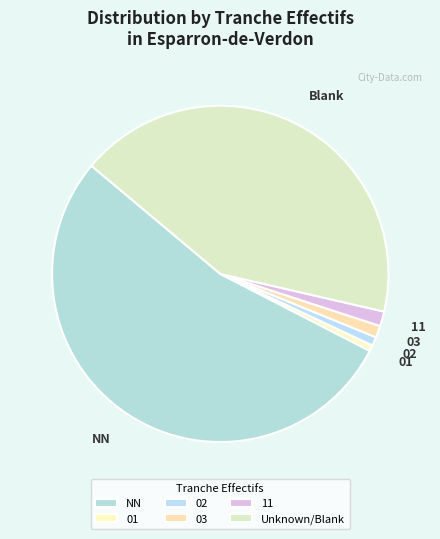

True or false: 01 accounts for 1% of the total.

True